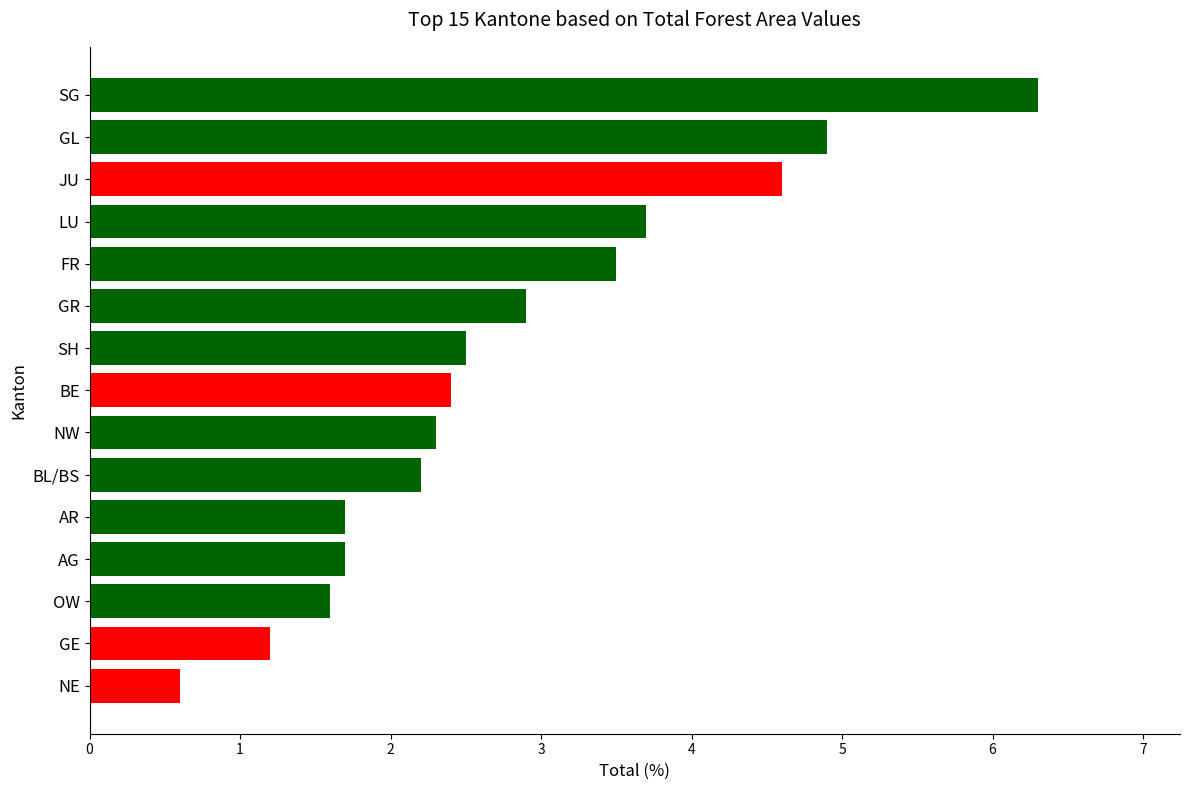

What is the difference between the second highest and second lowest values?

3.7